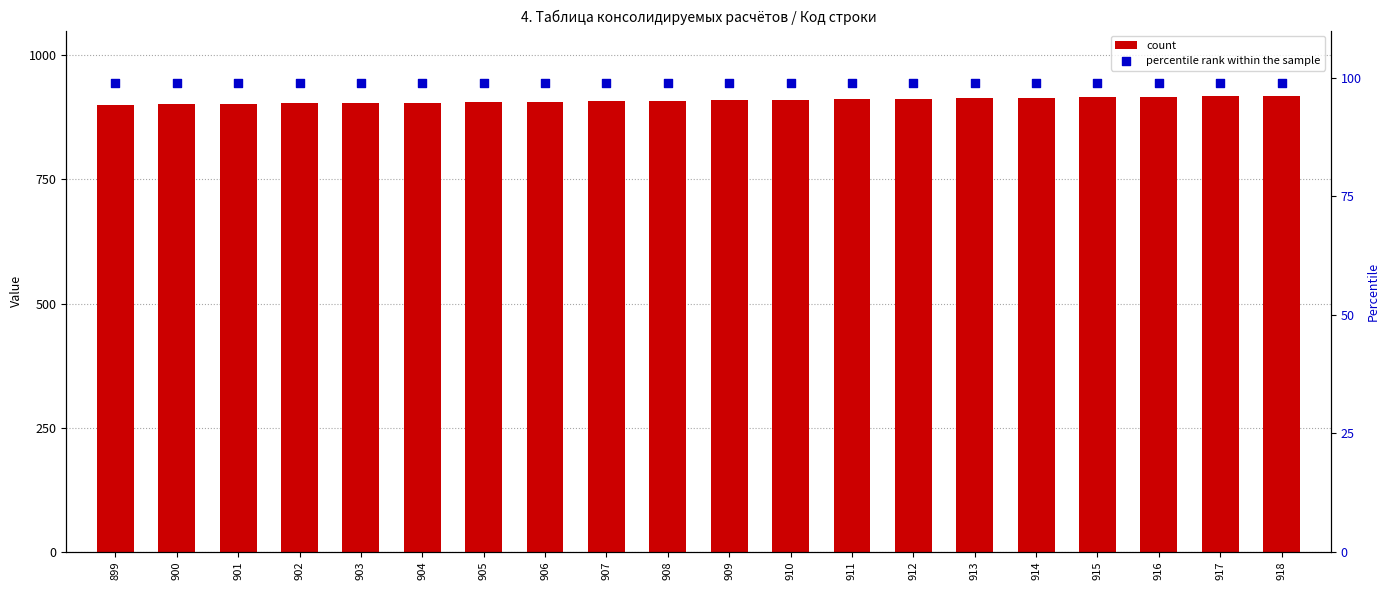

Which series has the largest Y range (max minus min)?

count